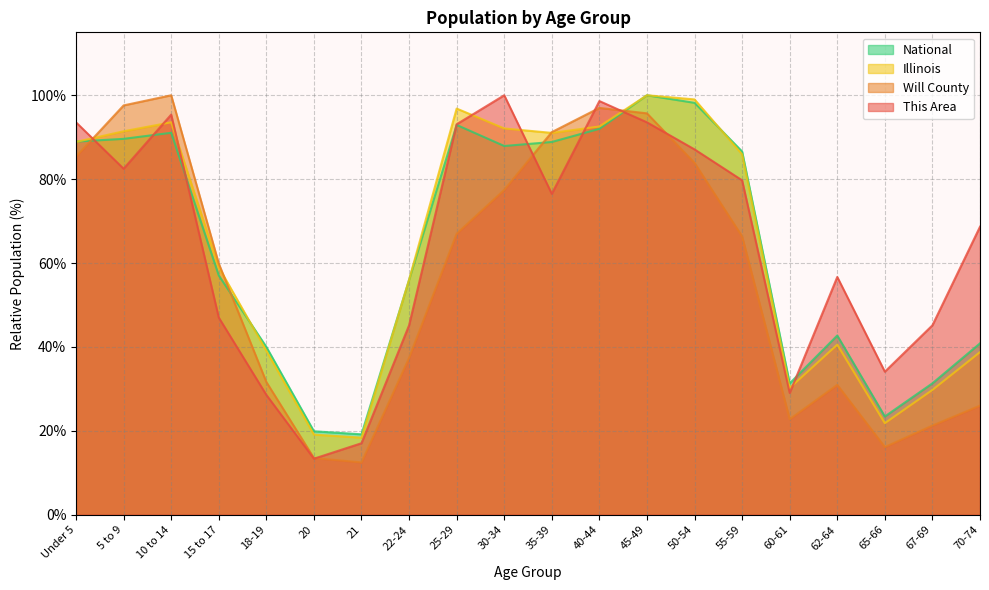

At which label does Will County reach its minimum?

21